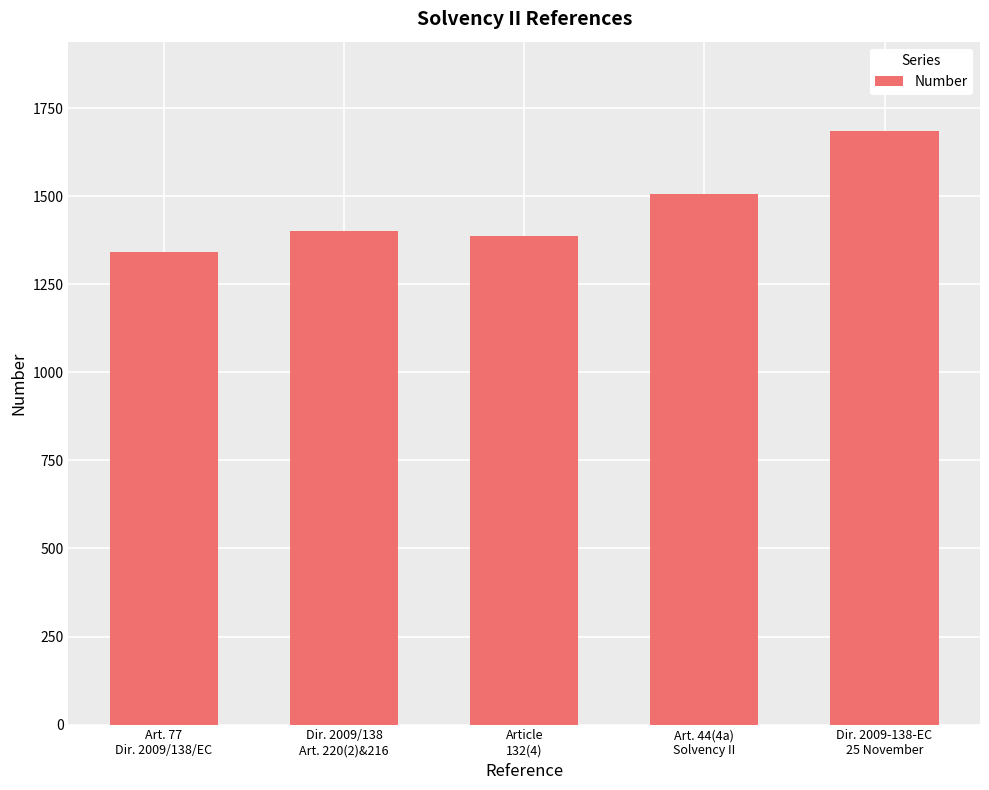

Which category has the highest value across all series?

Dir. 2009-138-EC
25 November